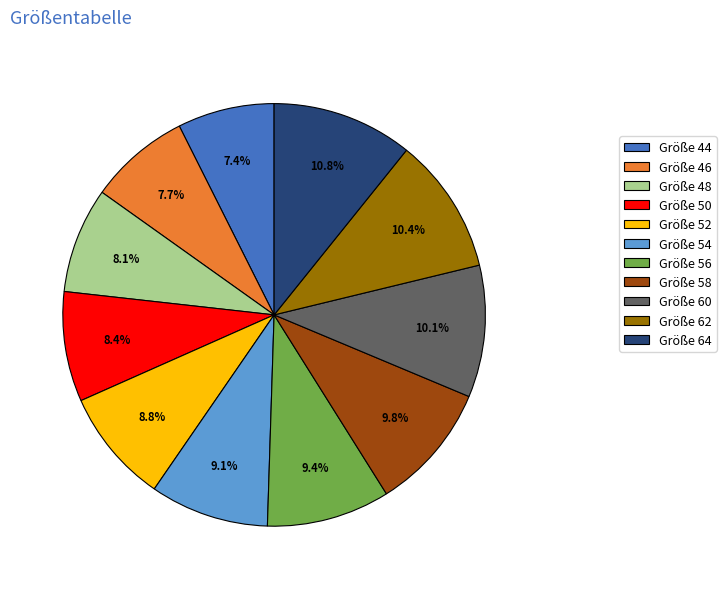

To the nearest percent, what is the difference between the largest and smallest slice percentages?

3%